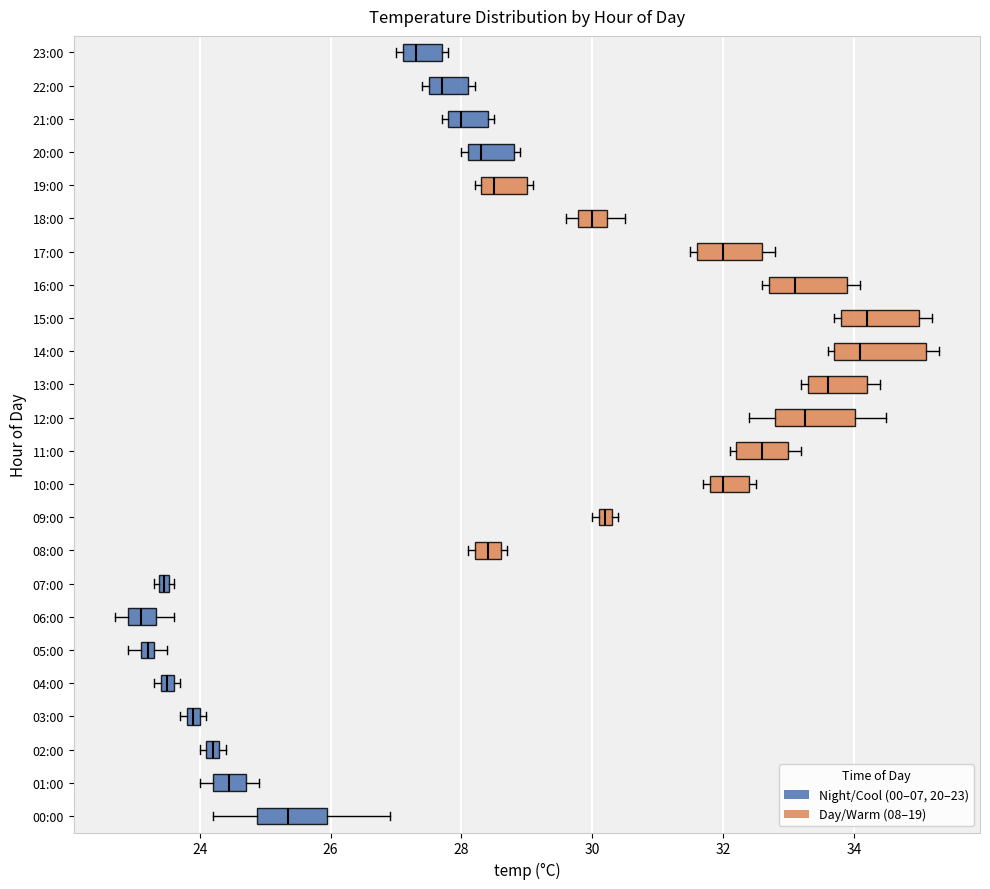

Where does the right whisker of the box for 16:00 end on the x-axis? The values are not printed on the chart, so give them approximately, as read against the axis.

34.2